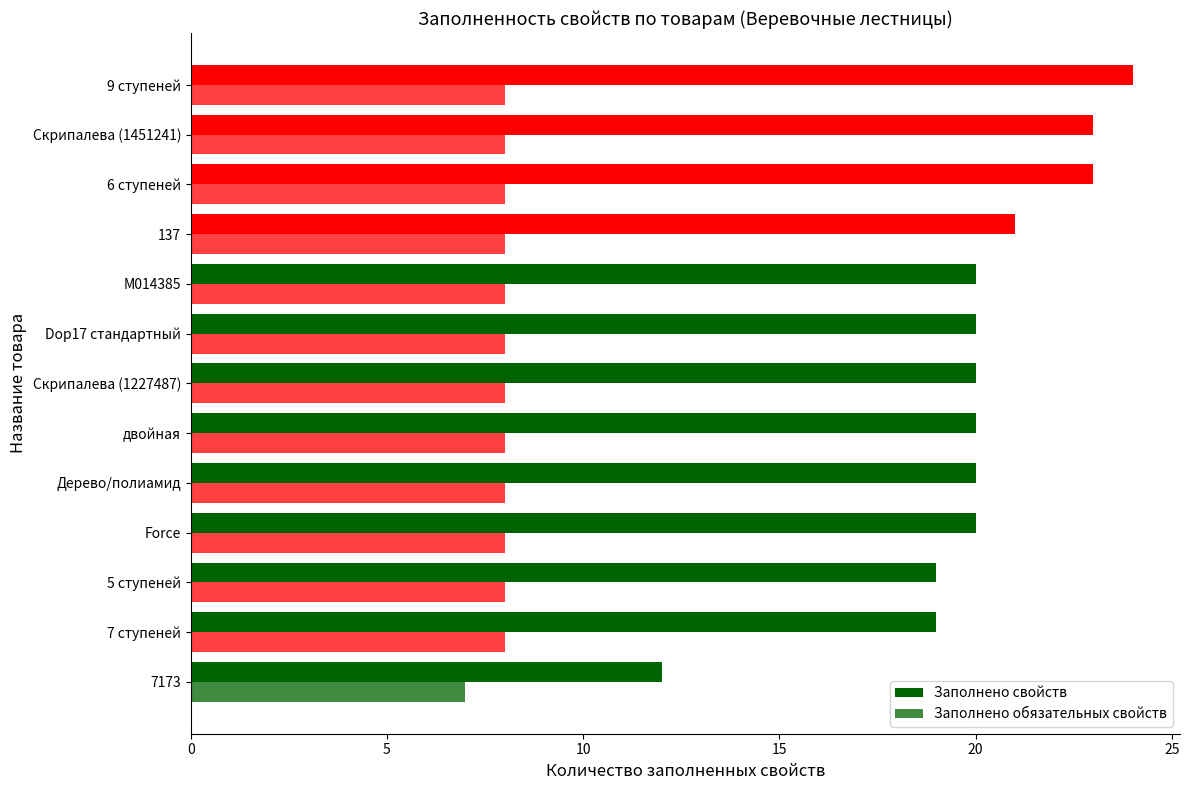

Which series has the largest range (max minus min)?

Заполнено свойств